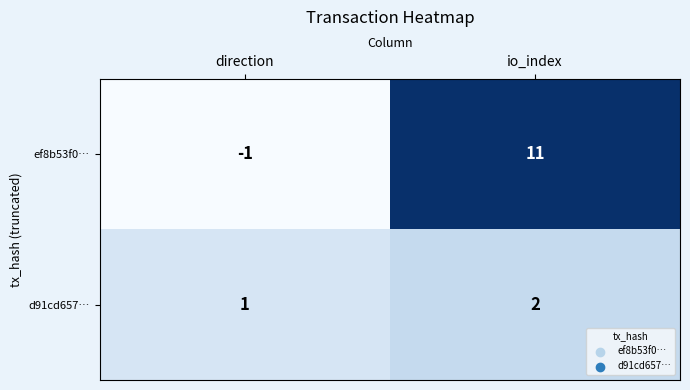

What is the sum of the d91cd657… values at io_index and direction?

3